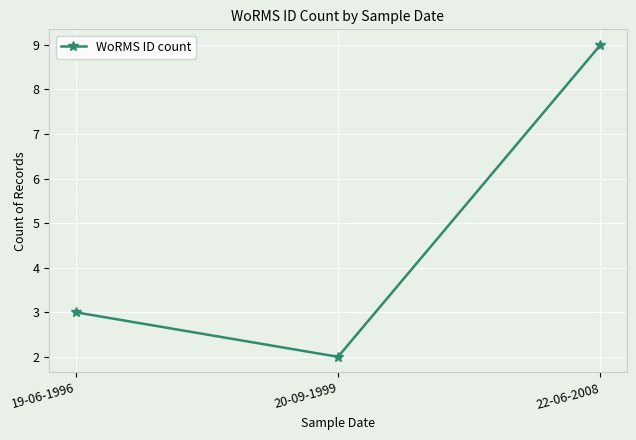

What is the sum of all values?

14